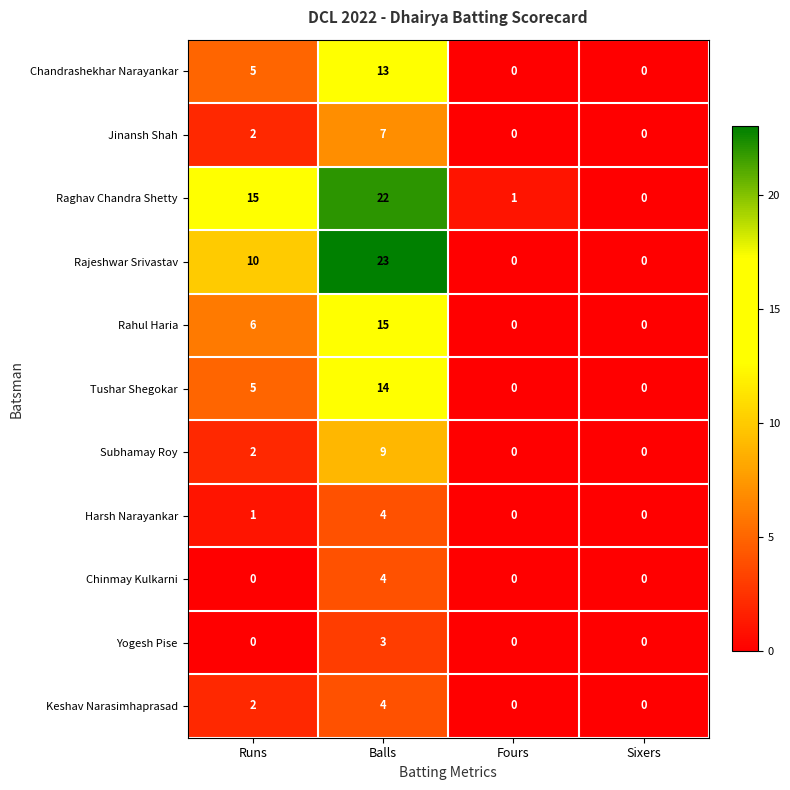

What is the difference between the highest and lowest values at Runs?

15